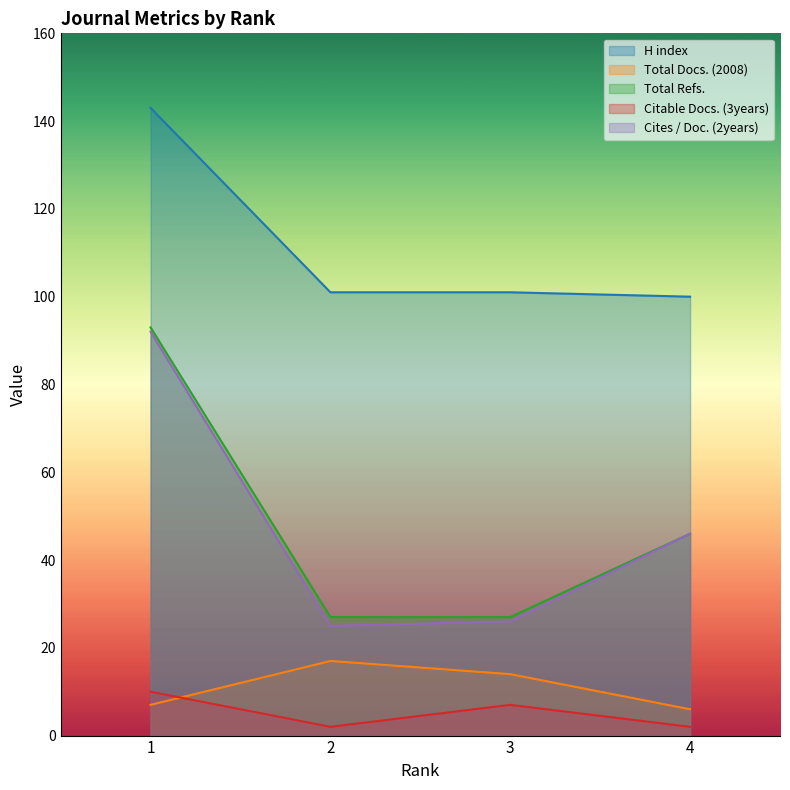

At which label does H index reach its minimum?

4